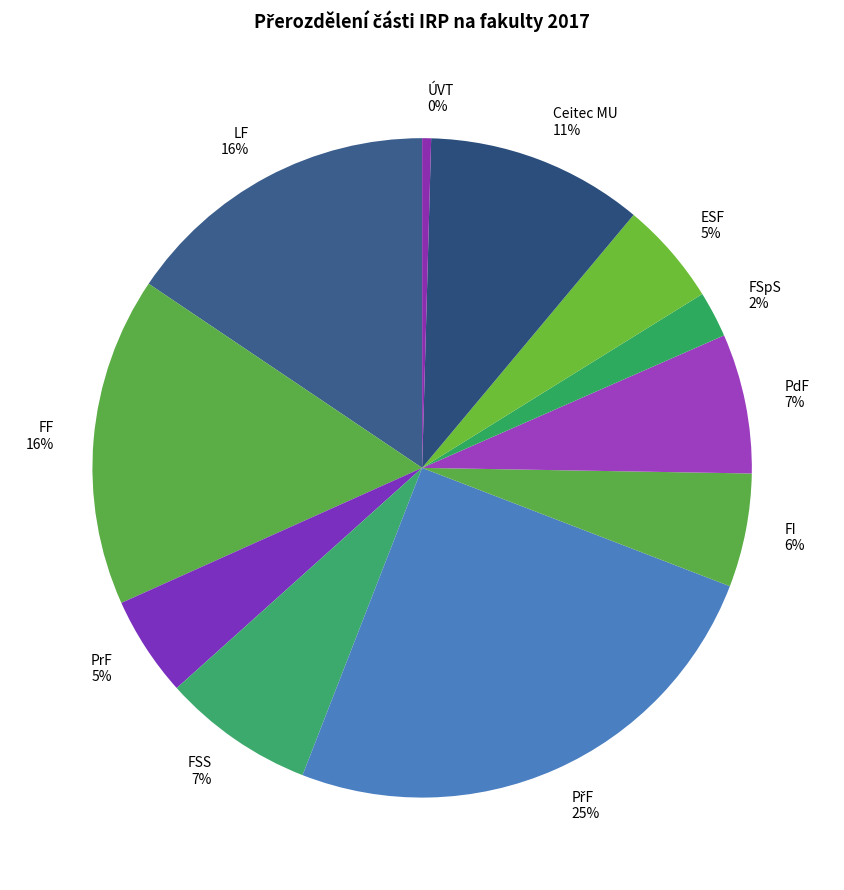

True or false: FI accounts for 6% of the total.

True